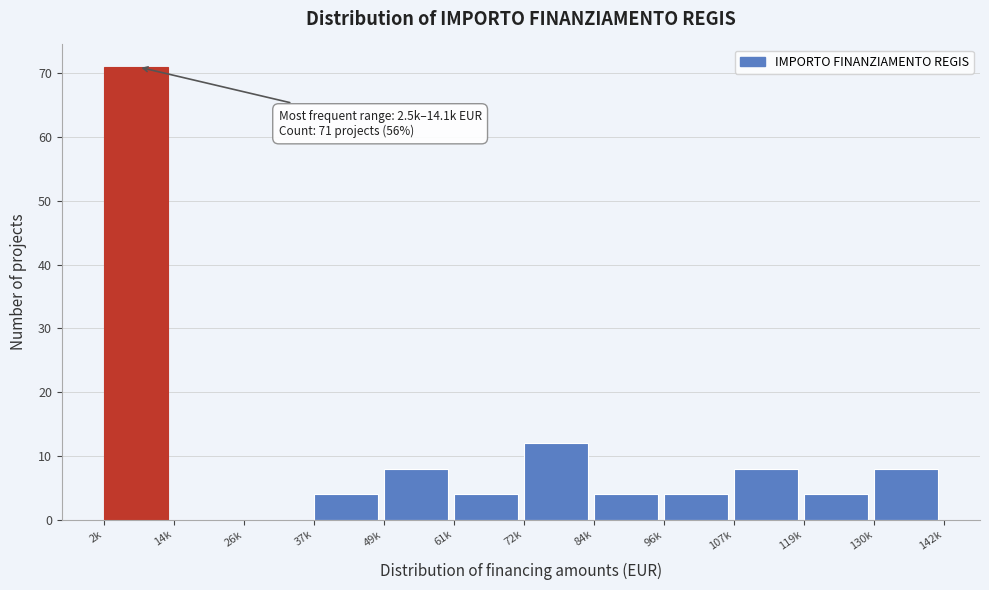

Reading right to left, transcribe all the data shown in this chart.

130k=8	119k=4	107k=8	96k=4	84k=4	72k=12	61k=4	49k=8	37k=4	26k=0	14k=0	2k=71